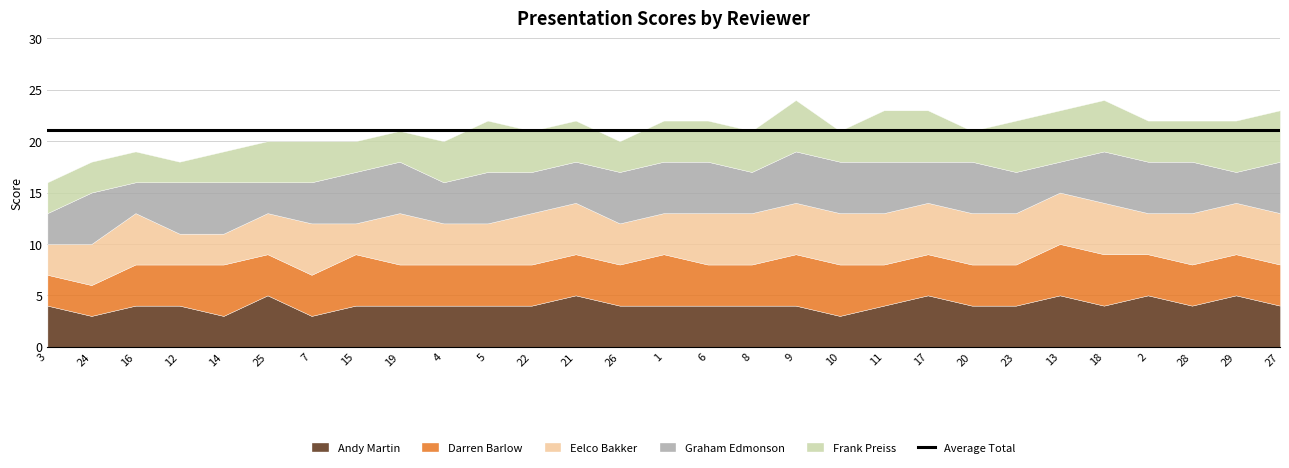

Between 27 and 1, which is larger?

27